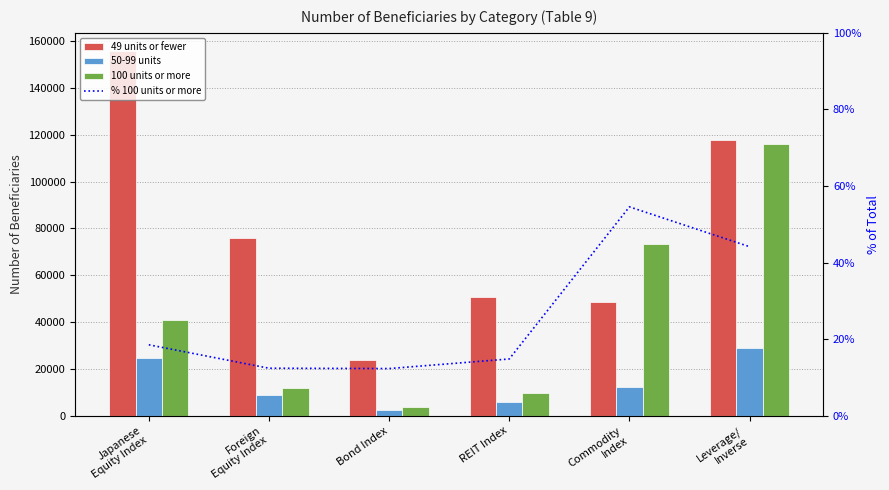

How many data points in % 100 units or more are above 18?

3